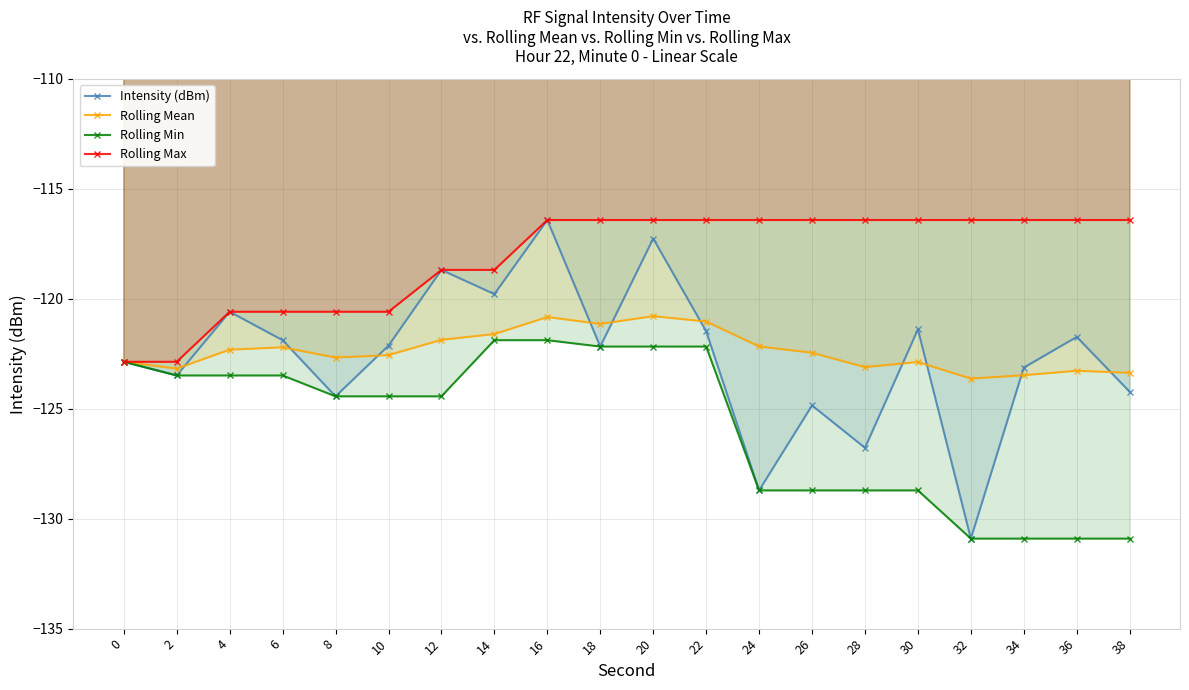

Which has a higher value, 34 or 12?

12